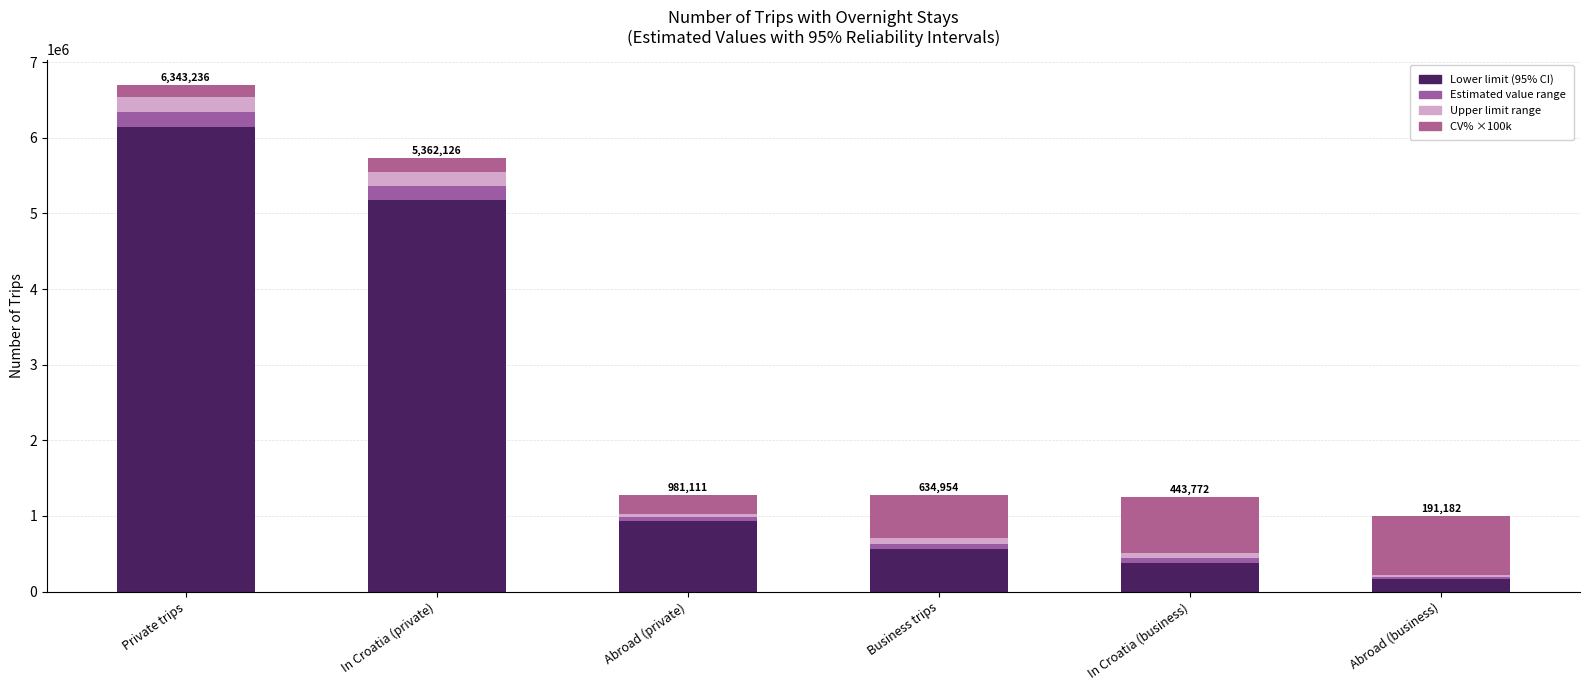

How many categories are shown in the chart?

6